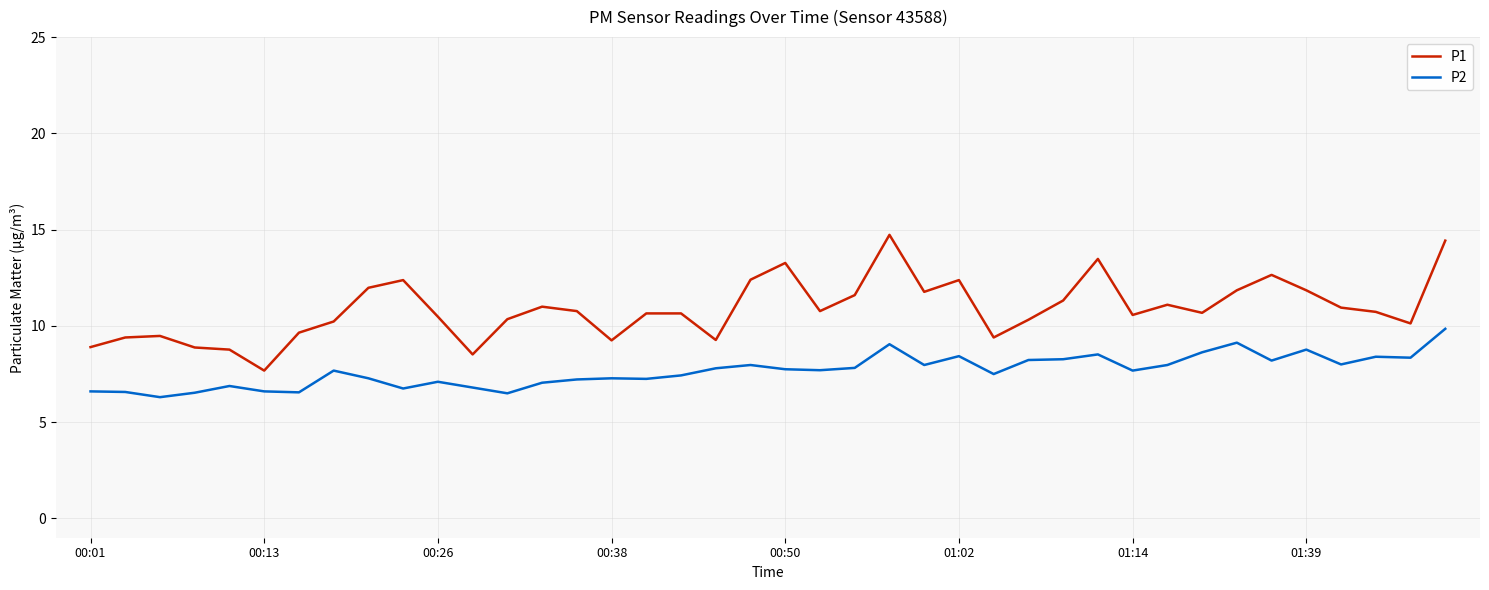

What is the maximum value shown in the chart?

14.7